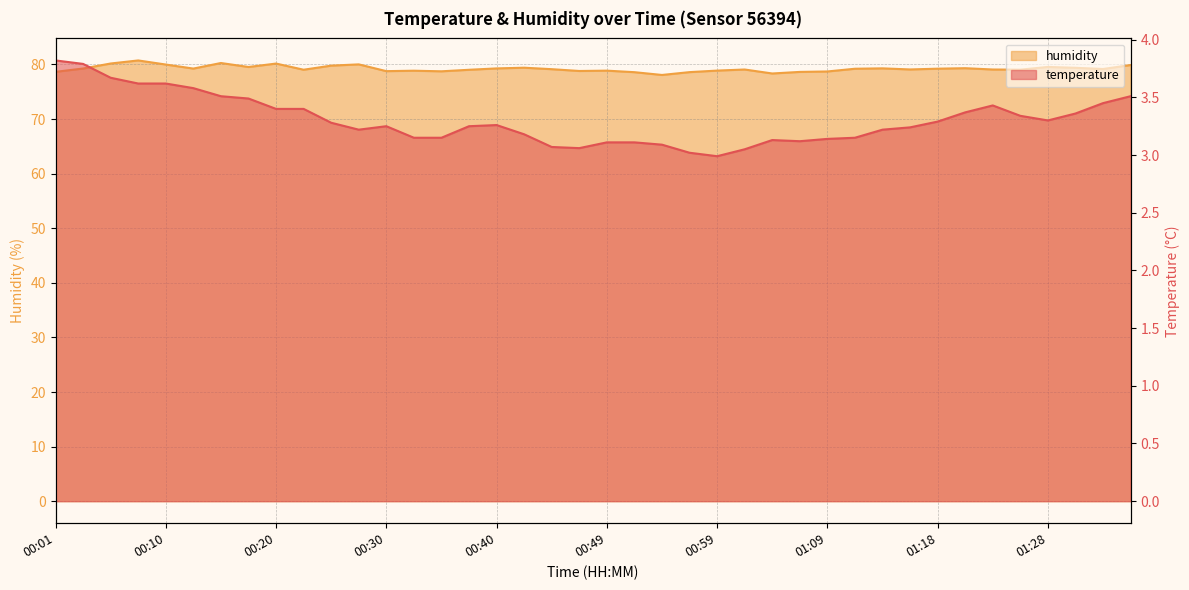

True or false: humidity has more than 0 points higher than both neighbors.

True